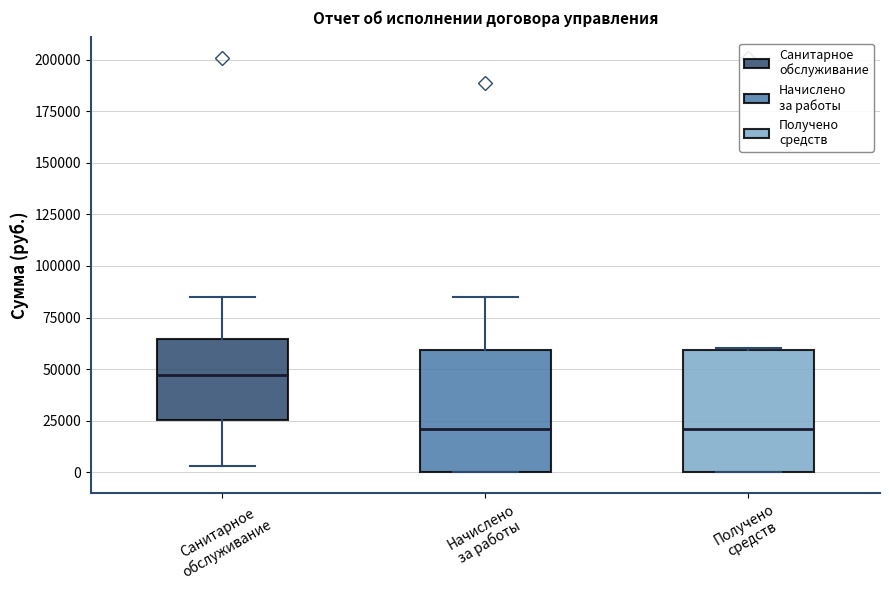

Reading left to right, transcribe this box plot: for each box, give where its median line is, the range the box spans, and where its two whiskers end, as read against the y-axis. The values are not printed on the chart, so give them approximately, as read against the axis.

Санитарное обслуживание: median 45000, box 25000 to 65000, whiskers 5000 to 85000
Начислено за работы: median 20000, box 0 to 60000, whiskers 0 to 85000
Получено средств: median 20000, box 0 to 60000, whiskers 0 to 60000